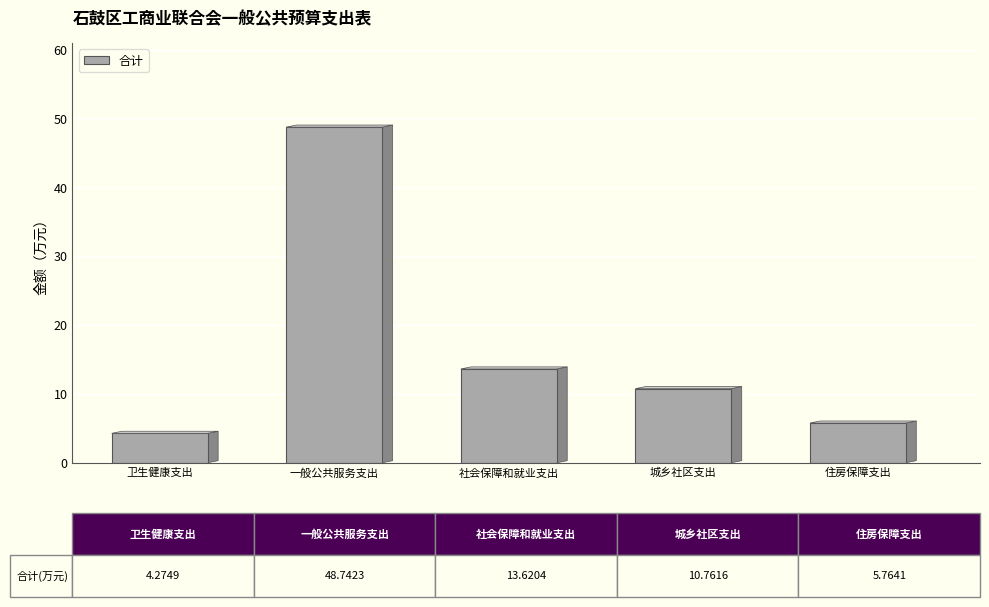

Rank the categories by value from highest to lowest.

一般公共服务支出, 社会保障和就业支出, 城乡社区支出, 住房保障支出, 卫生健康支出